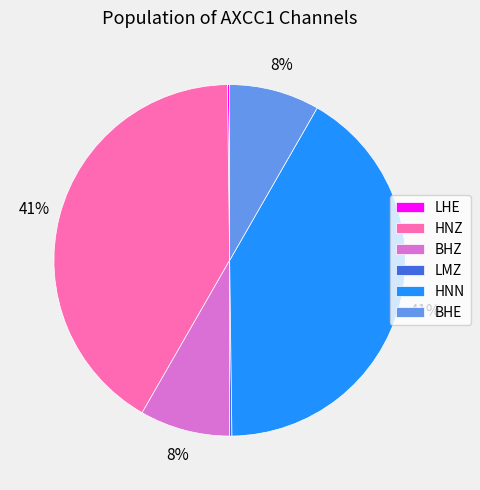

Is HNN the majority of the pie?

No